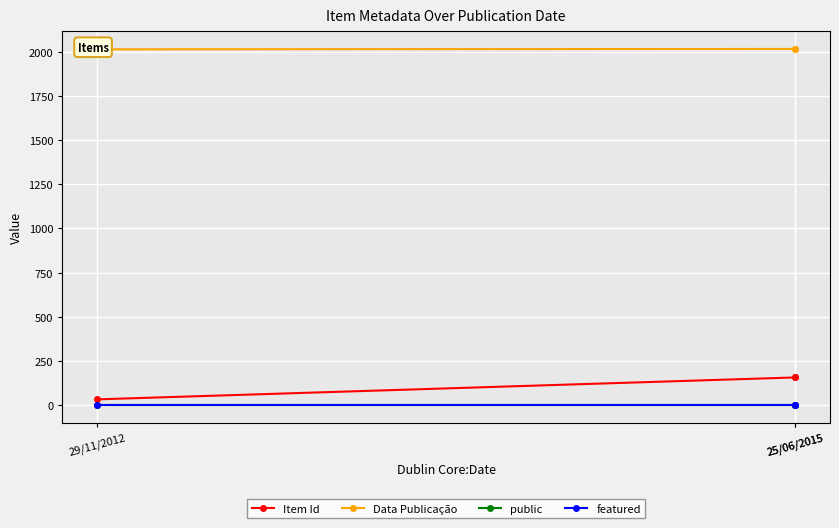

At which label is public closest to 1?

29/11/2012